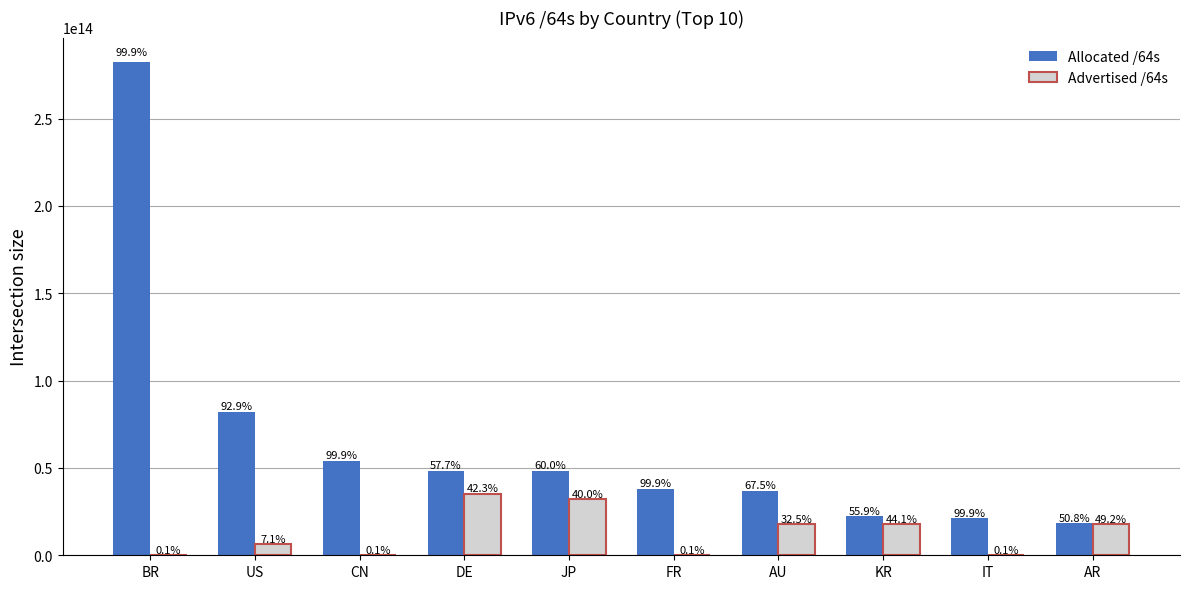

What are all the series names shown in the legend?

Allocated /64s, Advertised /64s